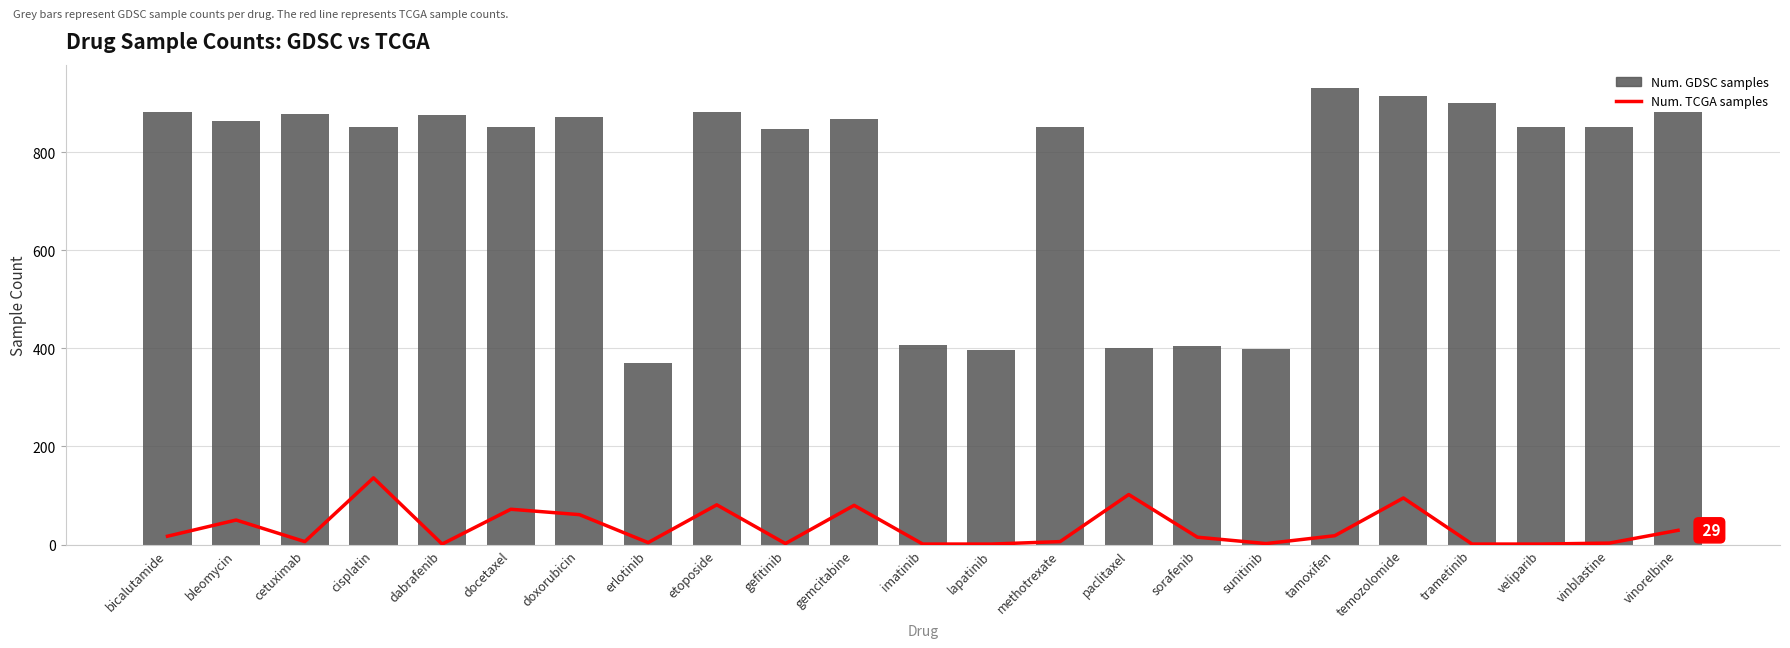

Which series changed the most between erlotinib and veliparib?

Num. GDSC samples